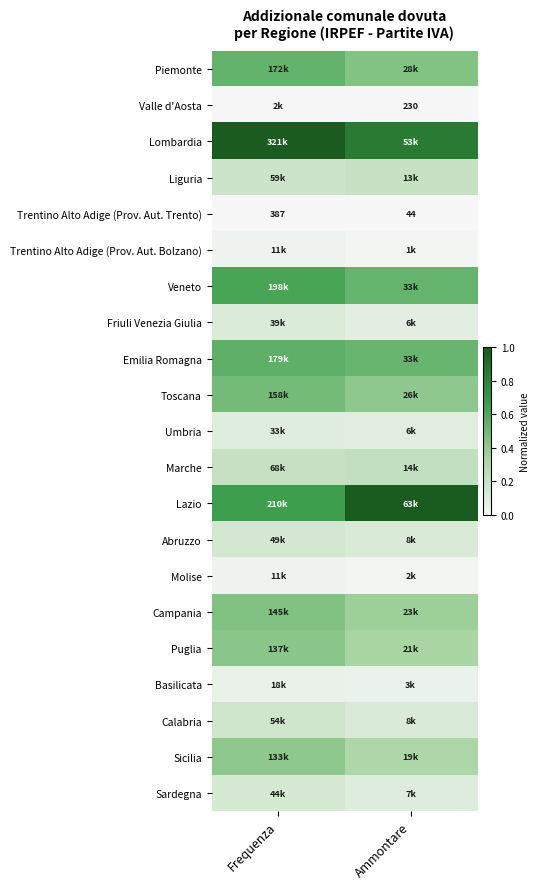

List the series in order of their peak value, lowest first.

Trentino Alto Adige (Prov. Aut. Trento), Valle d'Aosta, Molise, Trentino Alto Adige (Prov. Aut. Bolzano), Basilicata, Umbria, Friuli Venezia Giulia, Sardegna, Abruzzo, Calabria, Liguria, Marche, Sicilia, Puglia, Campania, Toscana, Piemonte, Emilia Romagna, Veneto, Lombardia, Lazio